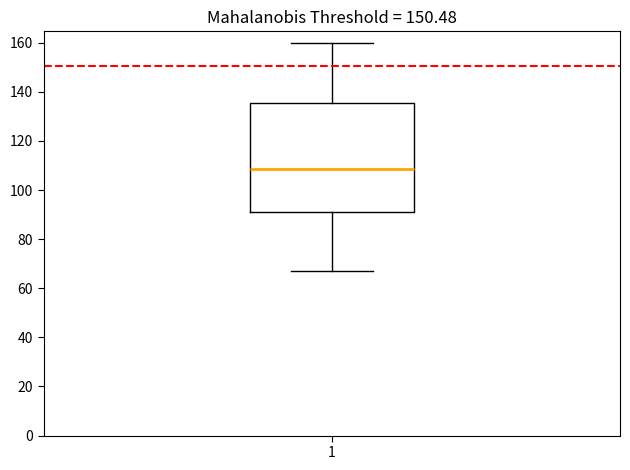

Transcribe this box plot: give where the median line is, the range the box spans, and where the two whiskers end, as read against the y-axis. The values are not printed on the chart, so give them approximately, as read against the axis.

median 108, box 92 to 136, whiskers 66 to 160